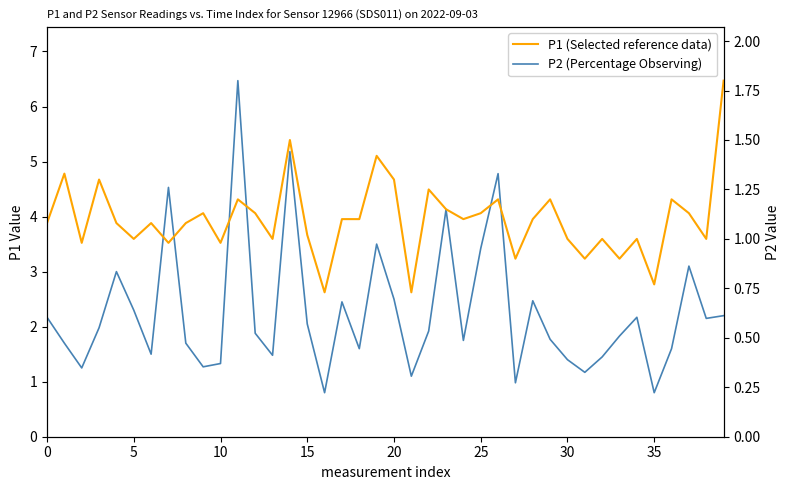

True or false: P1 (Selected reference data) and P2 (Percentage Observing) cross at least once.

False